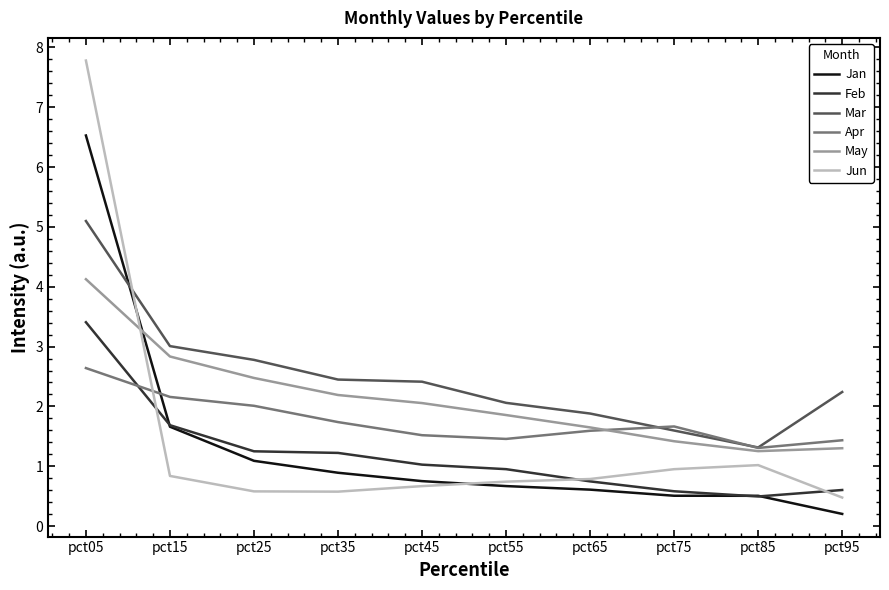

At which category is the sum across all series the highest?

pct05